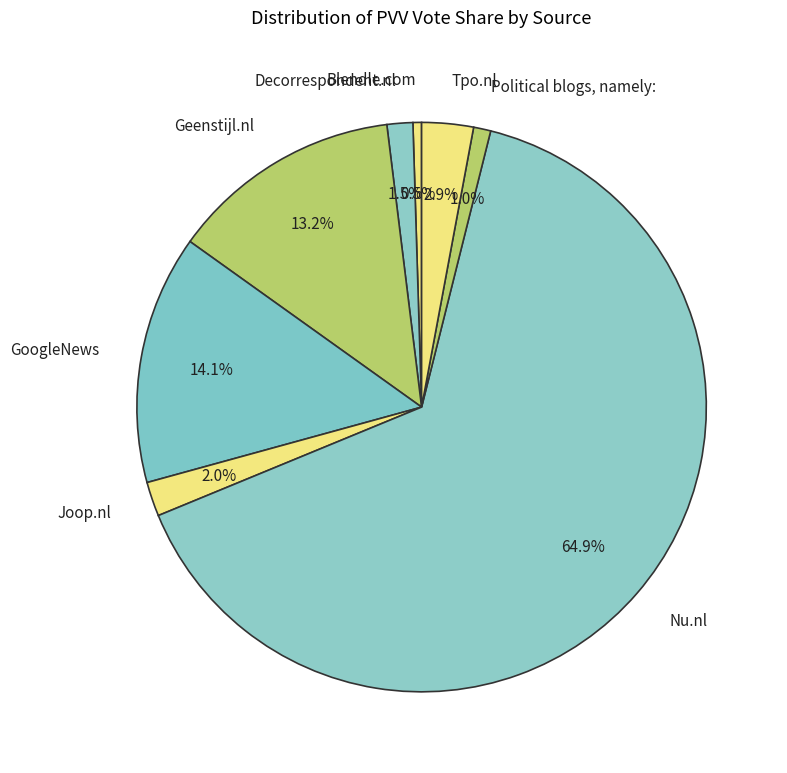

What portion of the pie excludes Blendle.com?

99.5%